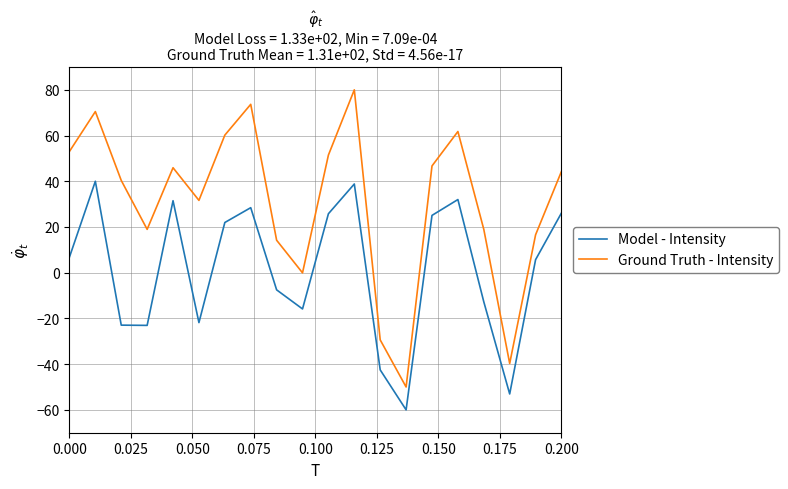

What is the highest value of the Ground Truth - Intensity series?

80.0